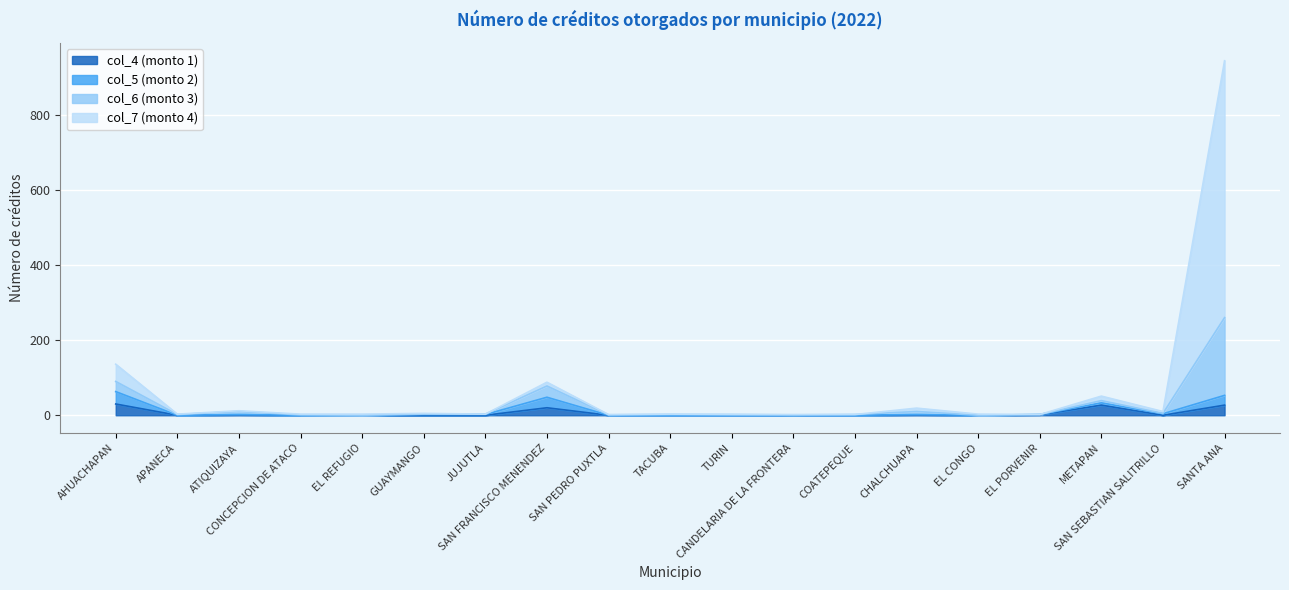

What is the label of the 5th point from the right?

EL CONGO